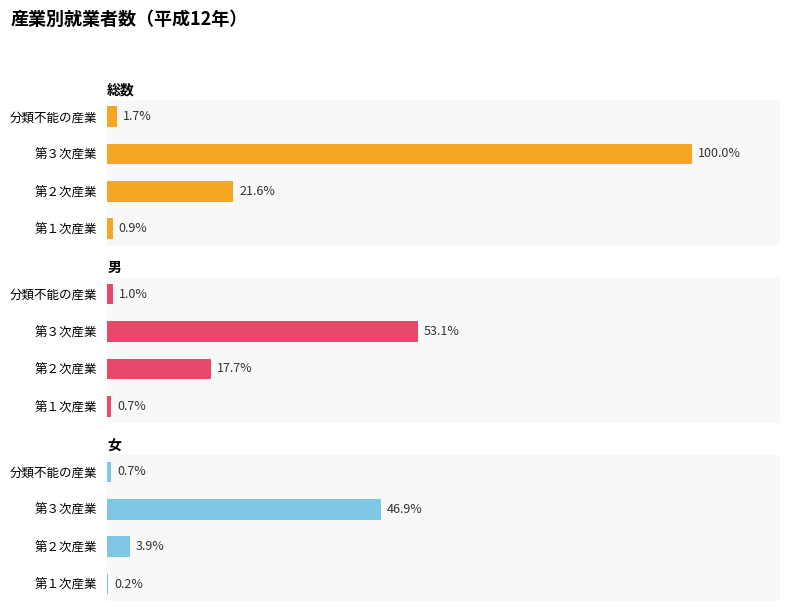

List the series in order of their overall mean, highest first.

総数, 男, 女